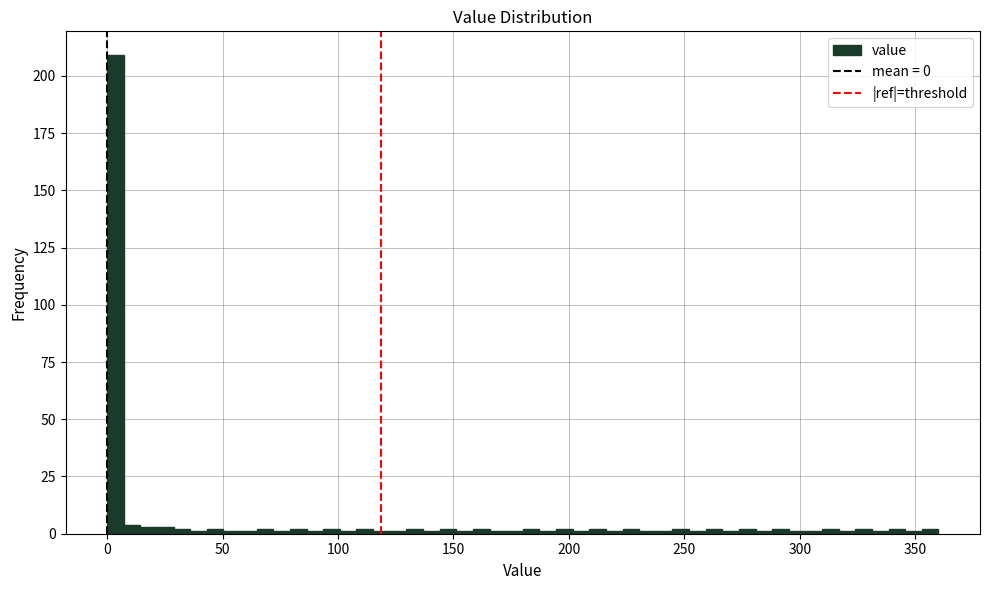

Around what value on the x-axis is the tallest bar? Give the approximate position of its centre, as read against the axis.

5